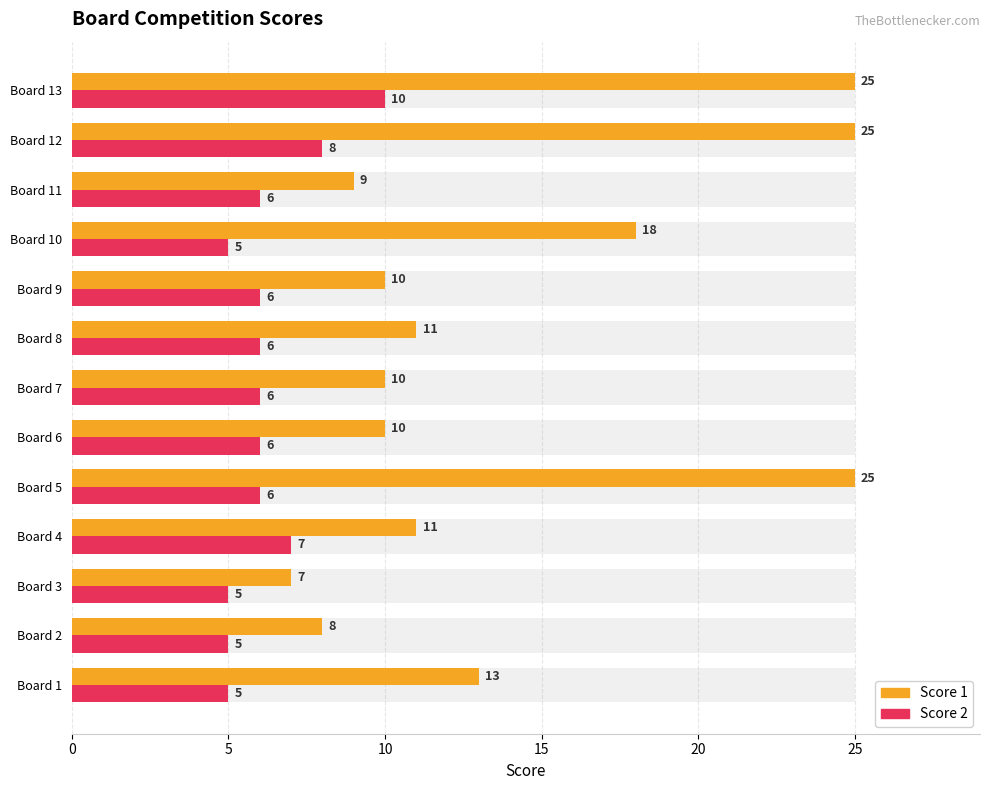

Which series has the largest total across all categories?

Score 1